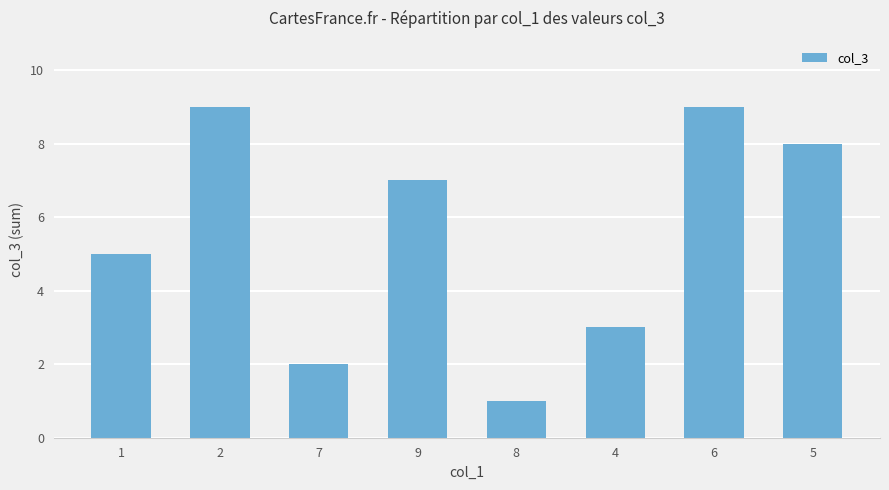

What is the value of the 3rd bar from the left?

2